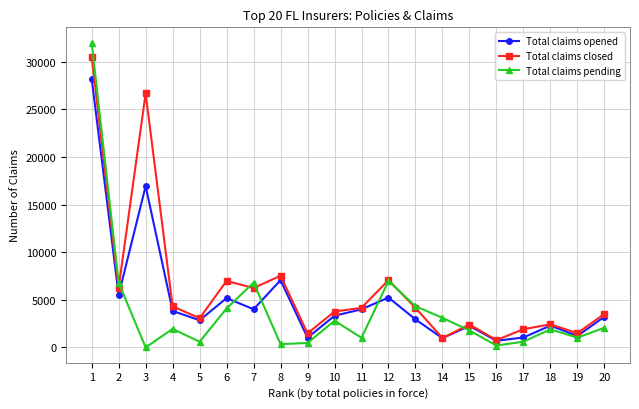

How many lines are shown in the chart?

3